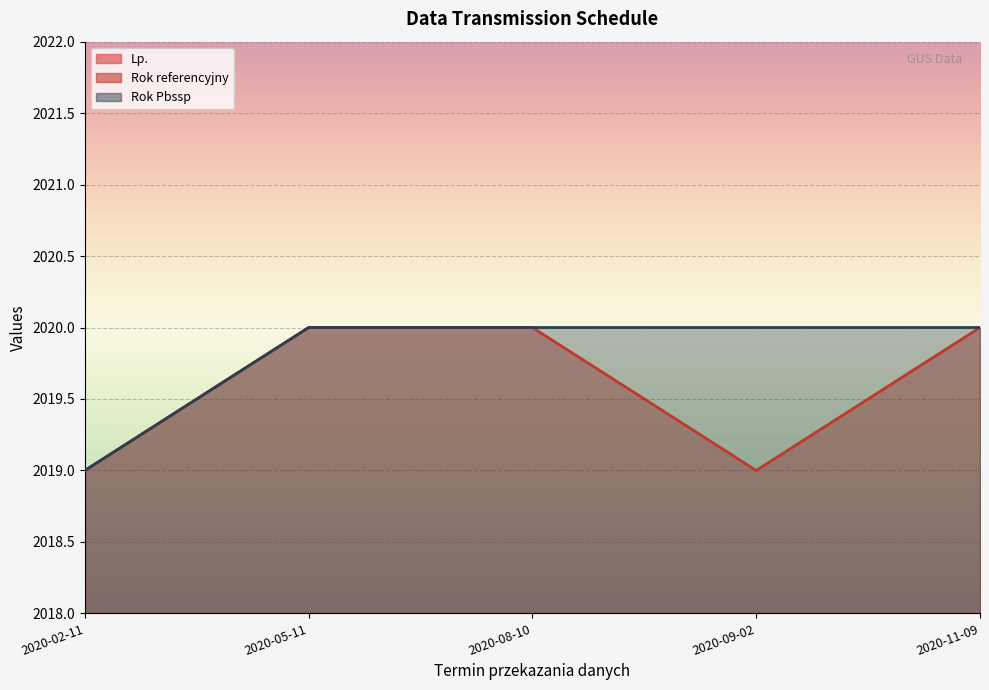

In Rok referencyjny, how many points are lower than both neighbors (excluding endpoints)?

1